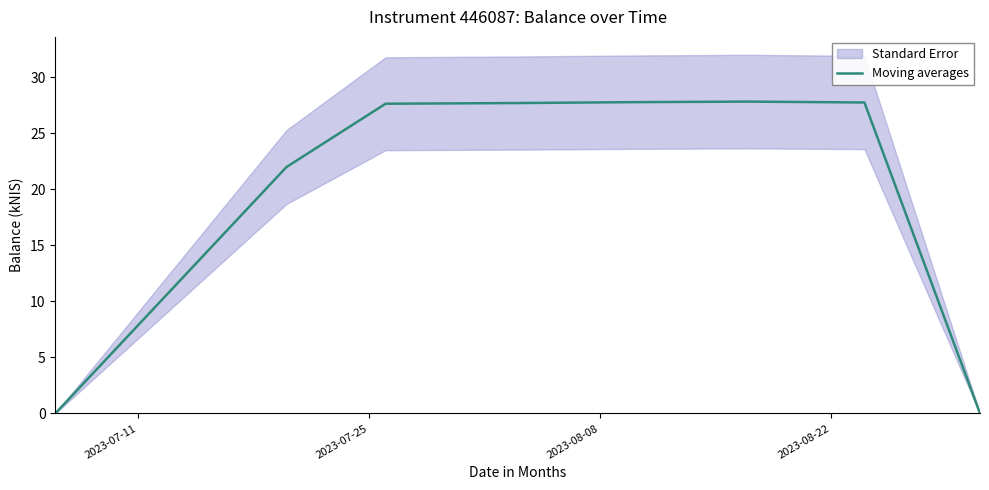

What is the average value?

20.1